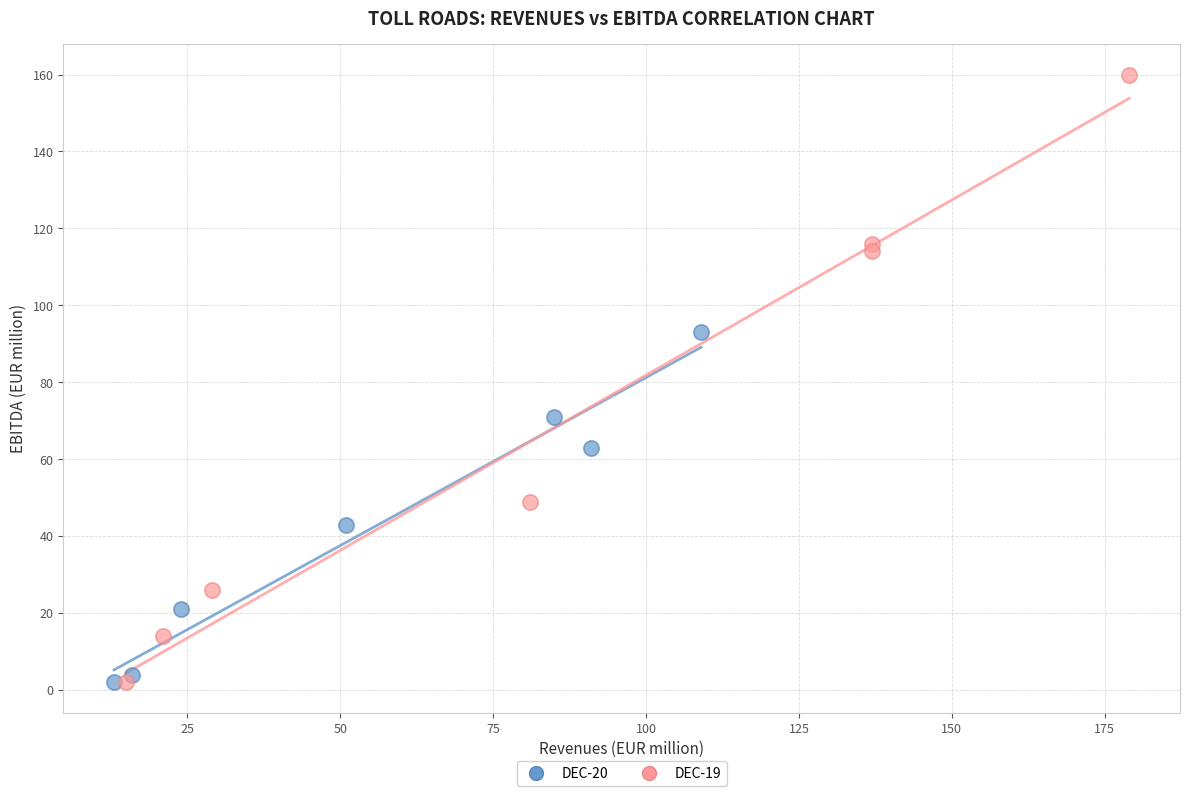

Which series reaches the maximum Y coordinate?

DEC-19